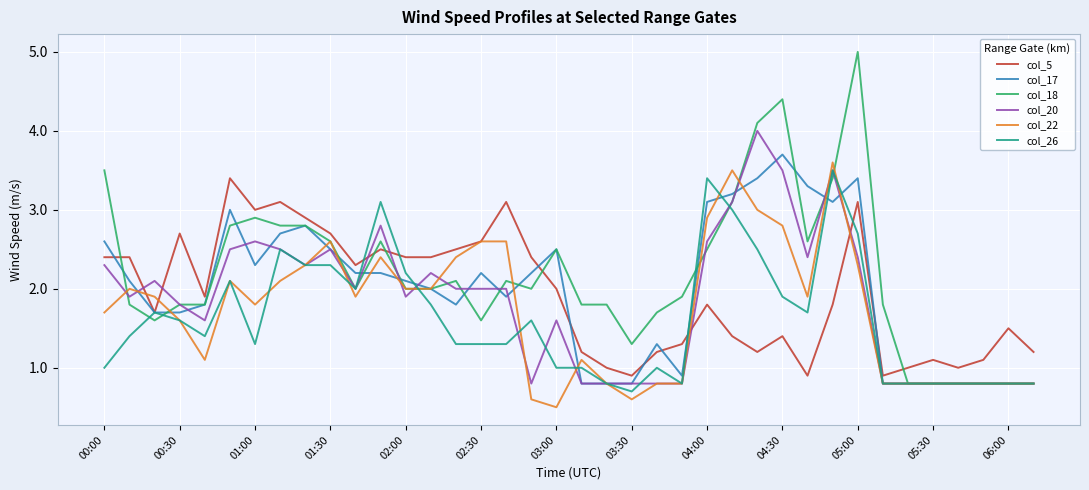

What is the minimum value for col_22?

0.5